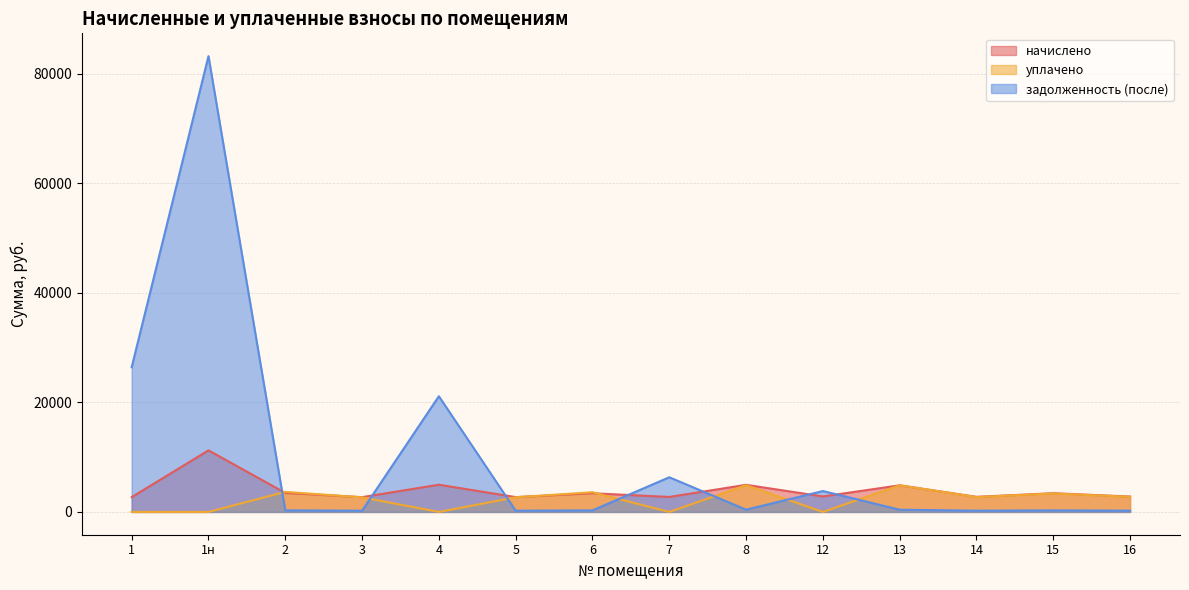

Between 1 and 14, which series saw the biggest shift?

задолженность (после)